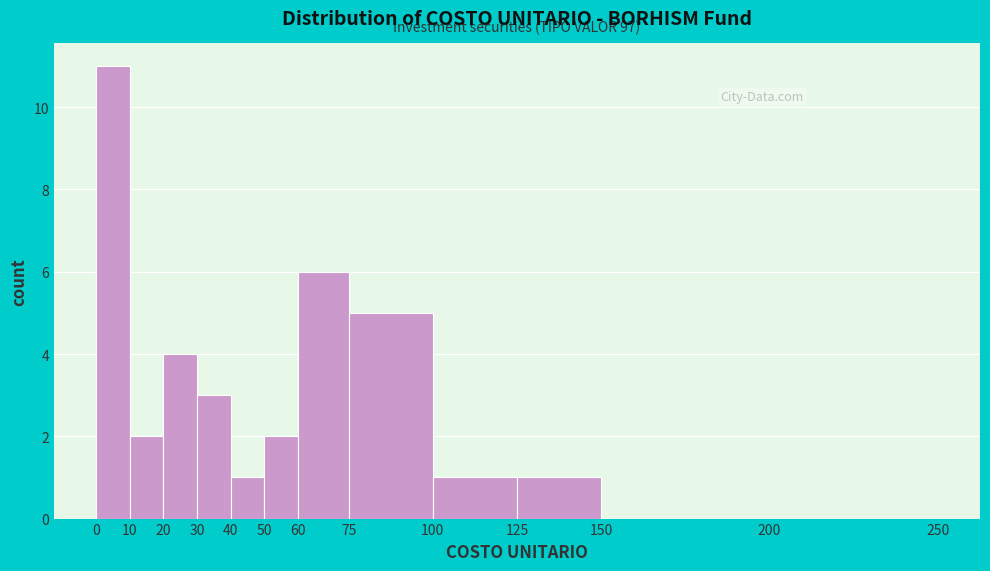

Over which range of the x-axis is the bar tallest?

0 to 10